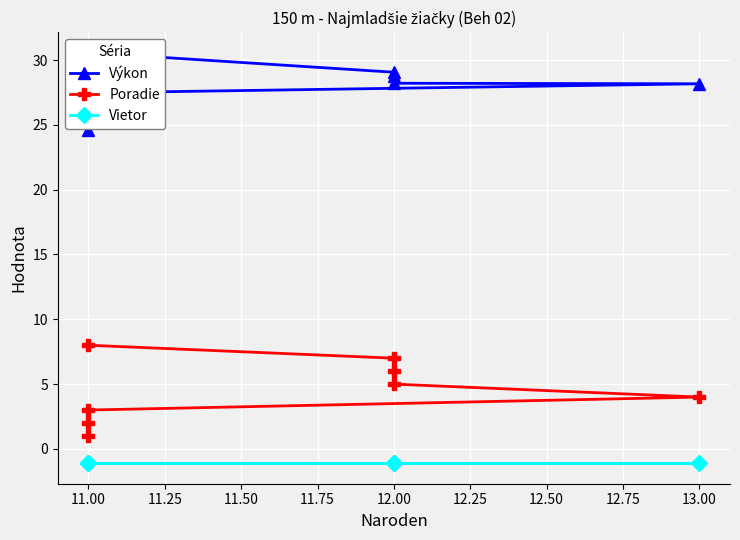

Is this an area chart (filled region under the line)?

No